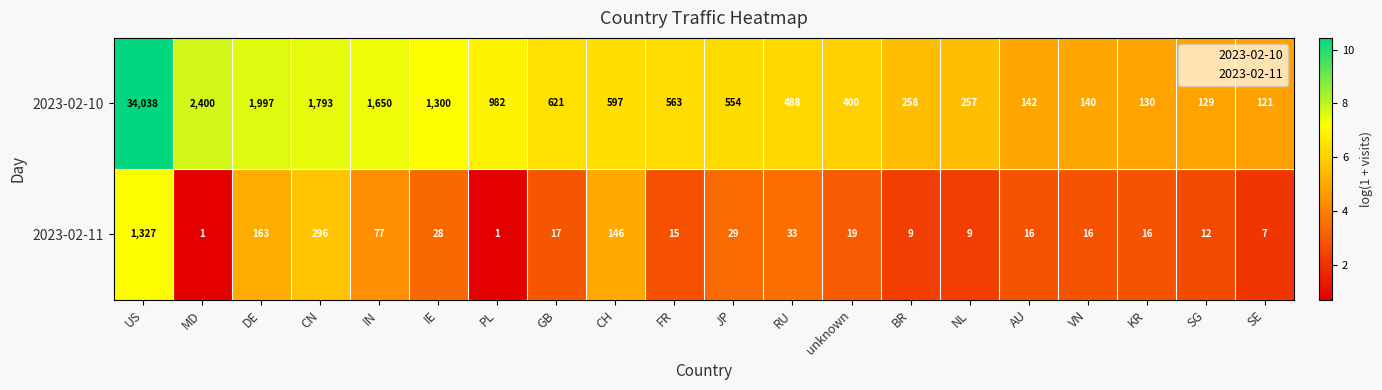

Rank the series by their average value, from highest to lowest.

2023-02-10, 2023-02-11